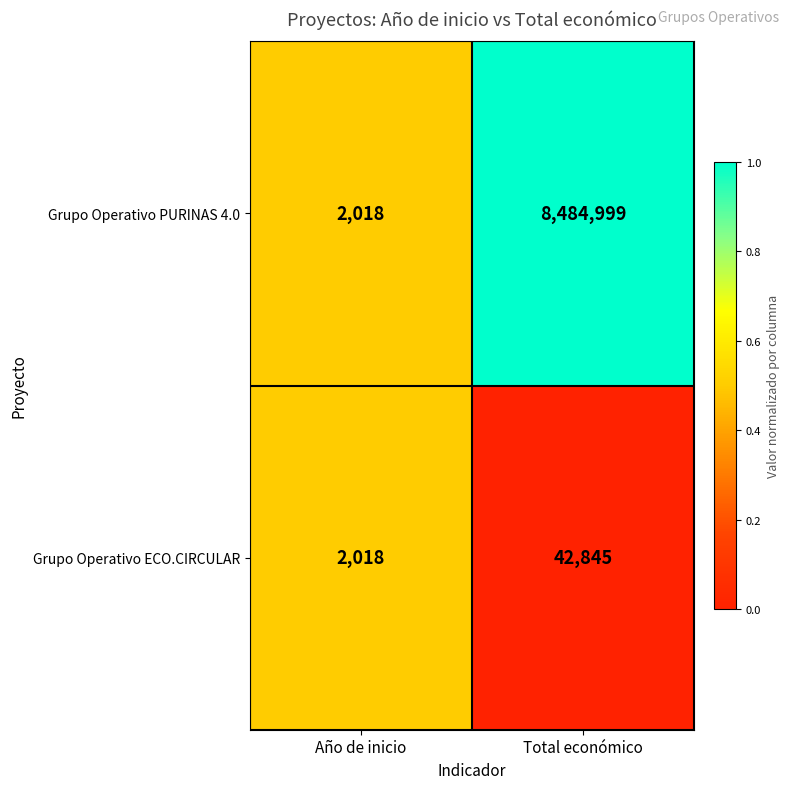

Where is Grupo Operativo ECO.CIRCULAR nearest to the value 22431?

Año de inicio